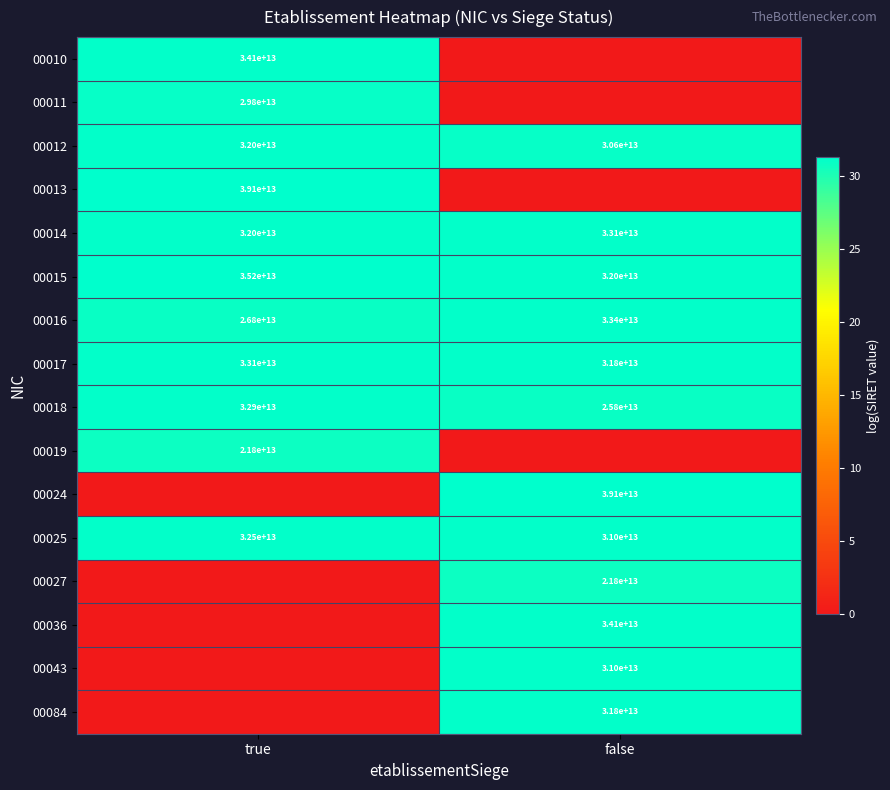

At which label is 00015 closest to 33600000000000?

true